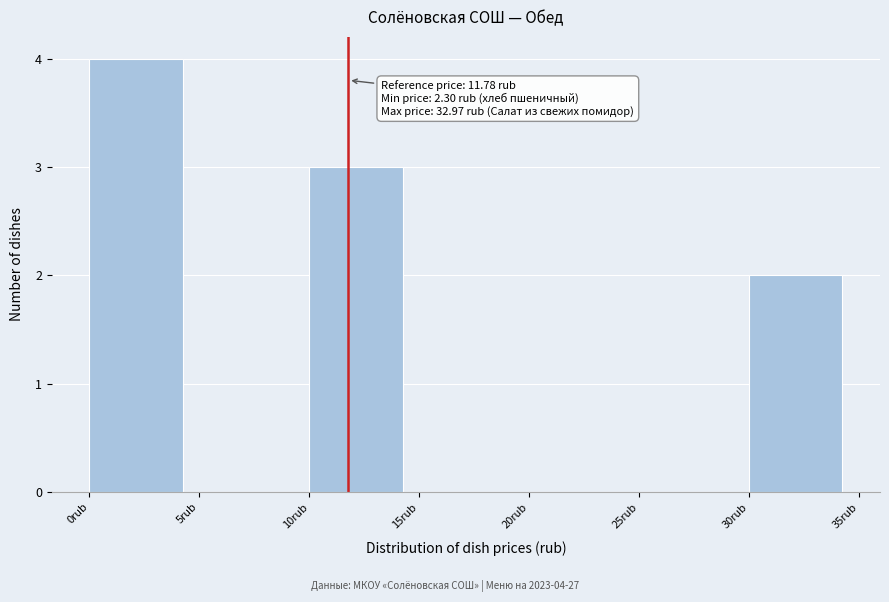

Over which range of the x-axis is the bar tallest?

0 to 5